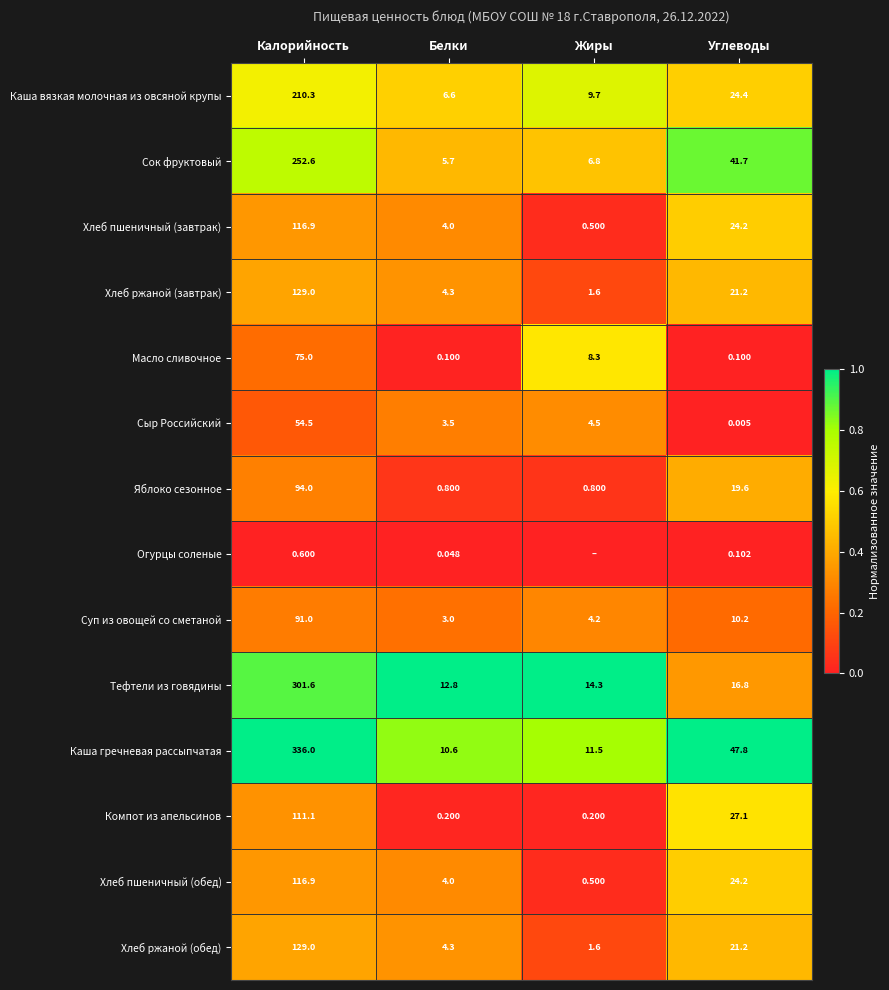

Which category has the lowest value in the Хлеб пшеничный (обед) series?

Жиры